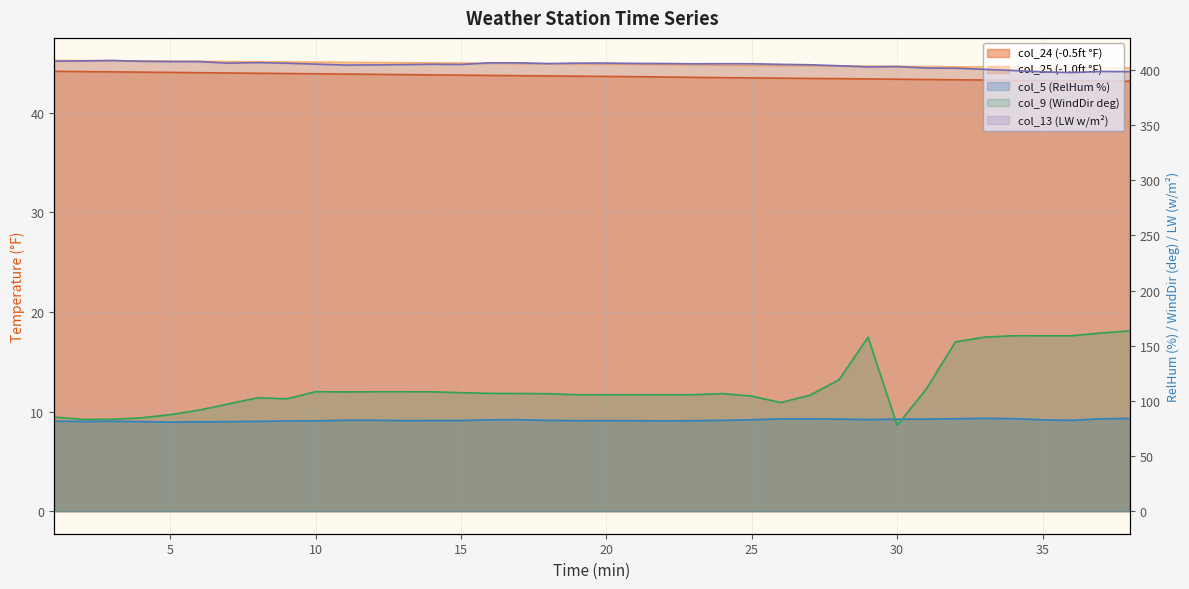

True or false: col_13 (LW w/m²) and col_24 (-0.5ft °F) cross at least once.

False